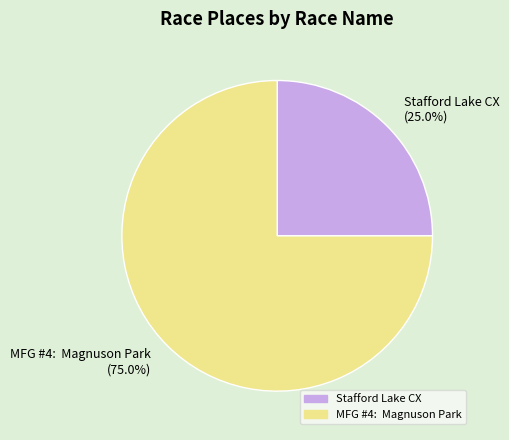

Between MFG #4: Magnuson Park (75.0%) and Stafford Lake CX (25.0%), which is larger?

MFG #4: Magnuson Park (75.0%)